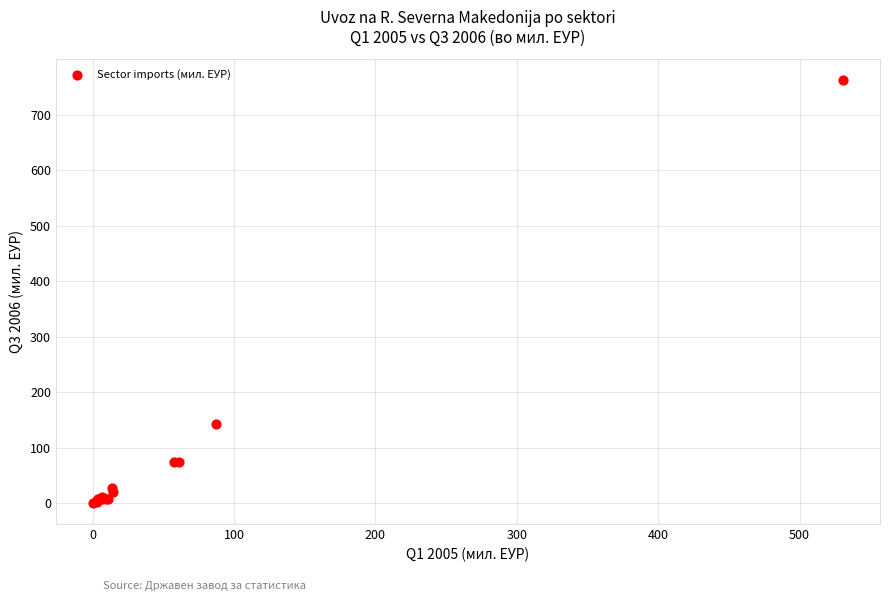

What Y value in the scatter plot is closest to 380?

142.3